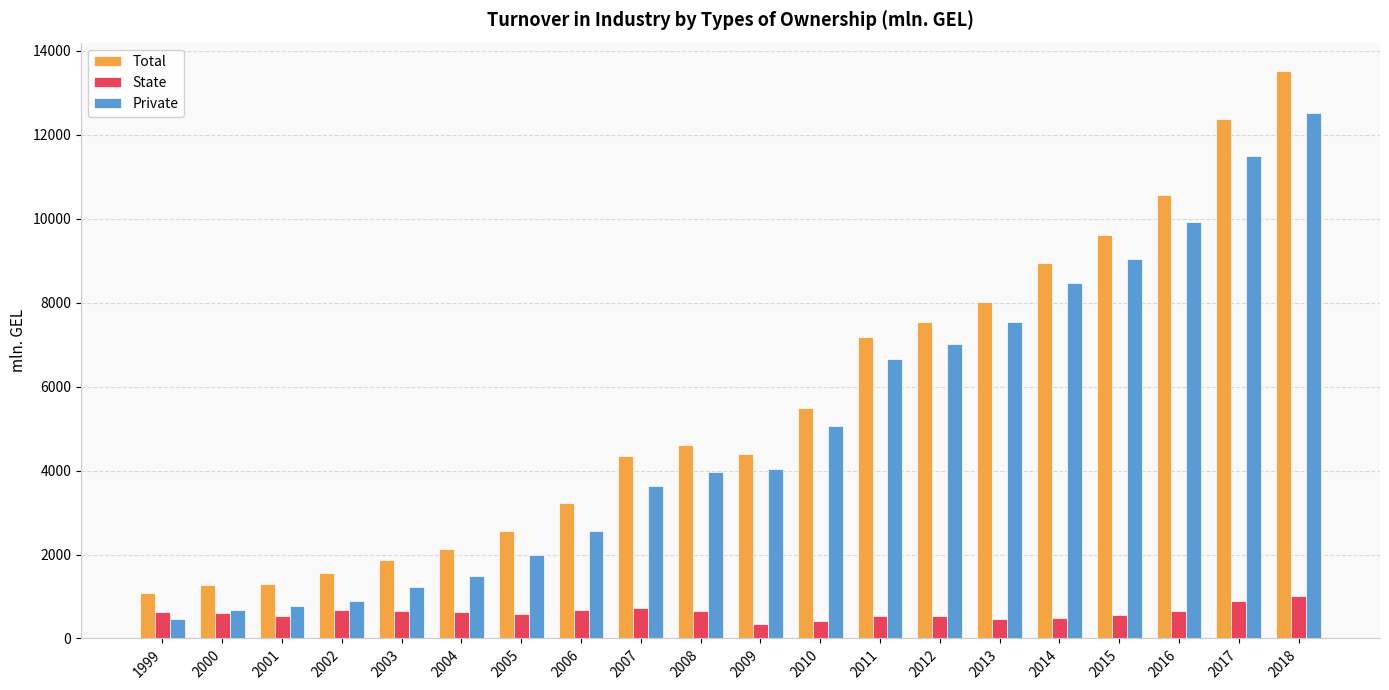

Does the chart contain stacked bars?

No